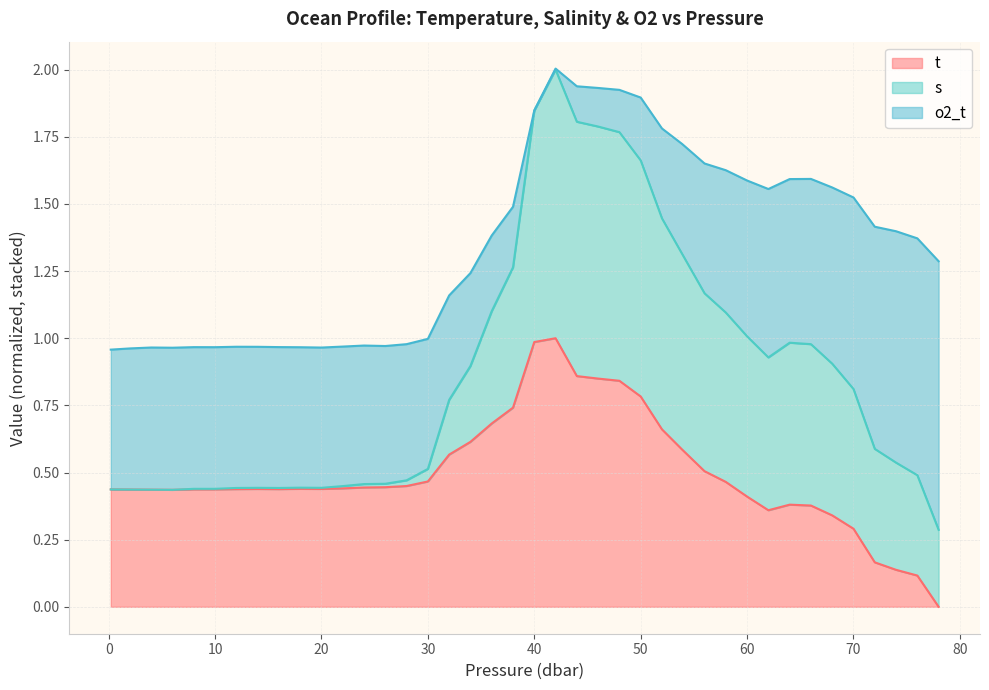

The t series shows 0.6 at 20.0. True or false?

False